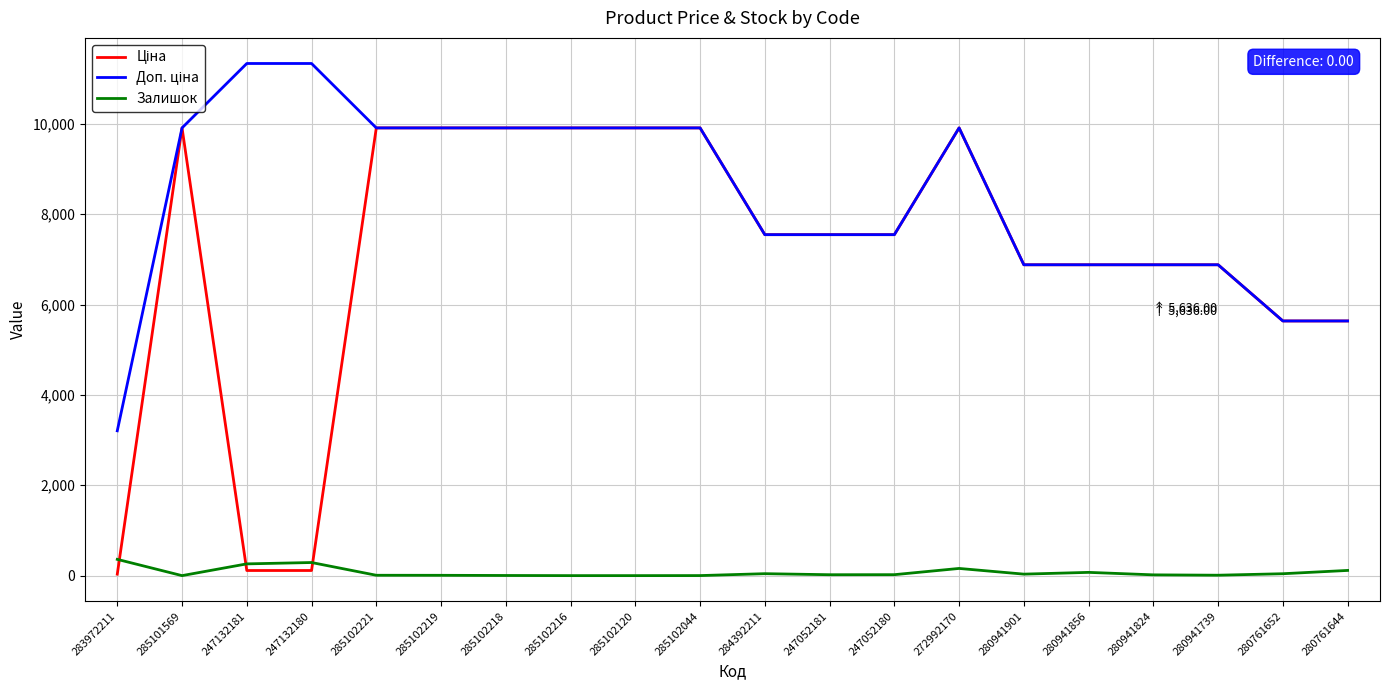

What is the maximum value shown in the chart?

11334.0